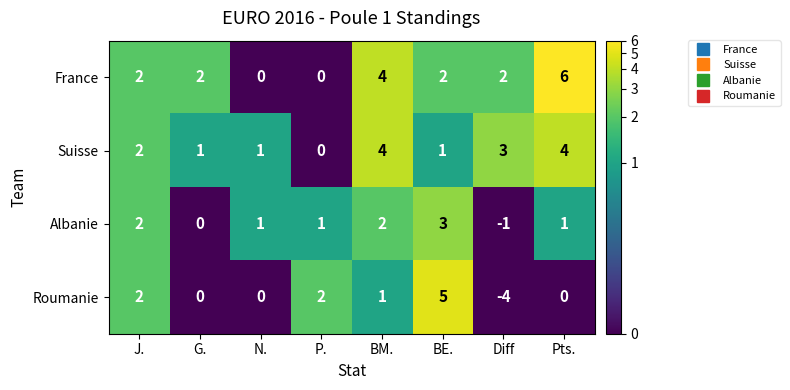

How many data points in Roumanie are less than 1?

4